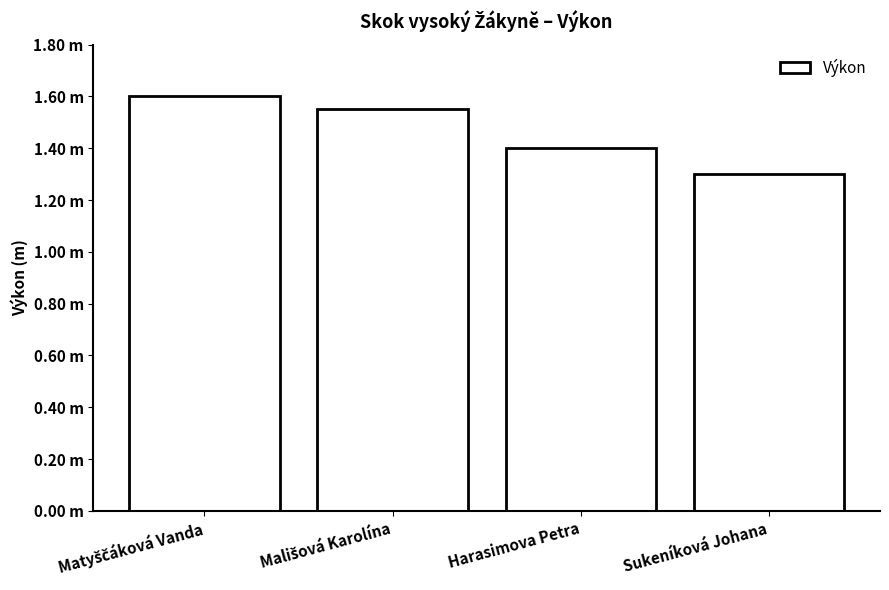

The value at Harasimova Petra is 2.0. True or false?

False